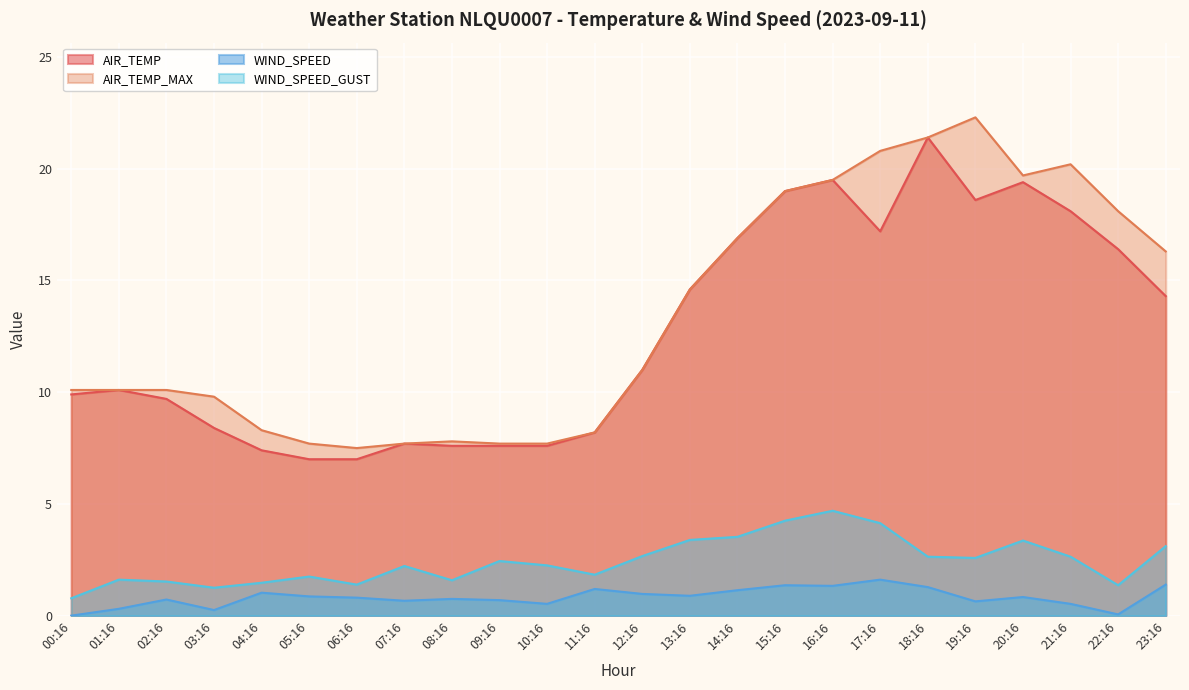

How many interior local valleys does the WIND_SPEED series have?

7